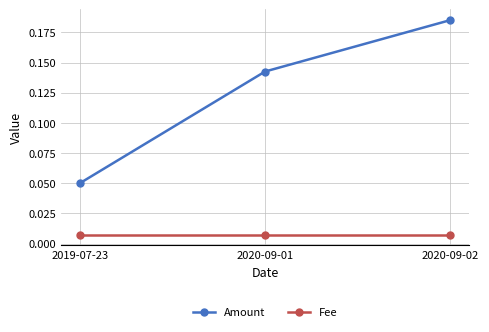

Count the number of data series in this chart.

2